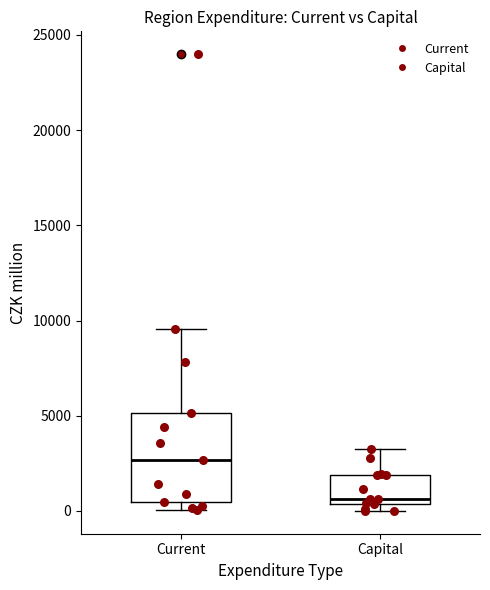

Reading left to right, transcribe this box plot: for each box, give where its median line is, the range the box spans, and where its two whiskers end, as read against the y-axis. The values are not printed on the chart, so give them approximately, as read against the axis.

Current: median 2500, box 500 to 5000, whiskers 0 to 9500
Capital: median 500 (just above the box's lower edge), box 500 to 2000, whiskers 0 to 3500